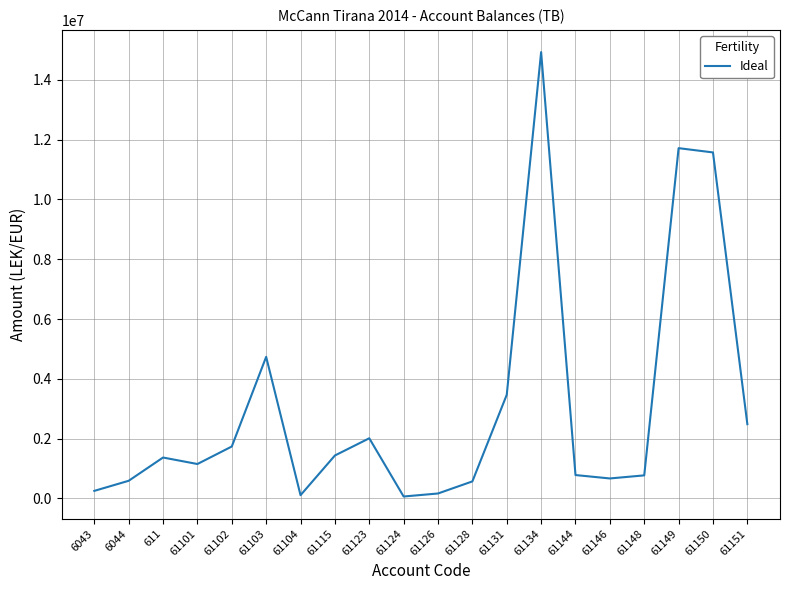

Approximately how many times larger is the value at 61101 compared to 61128?

2.0